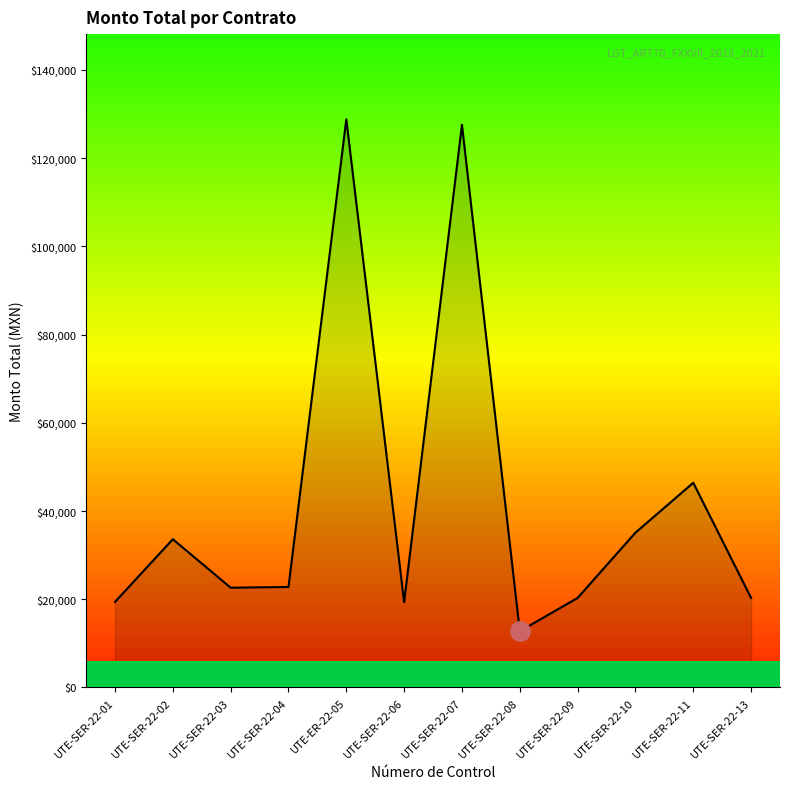

What position from the right is UTE-SER-22-07?

6